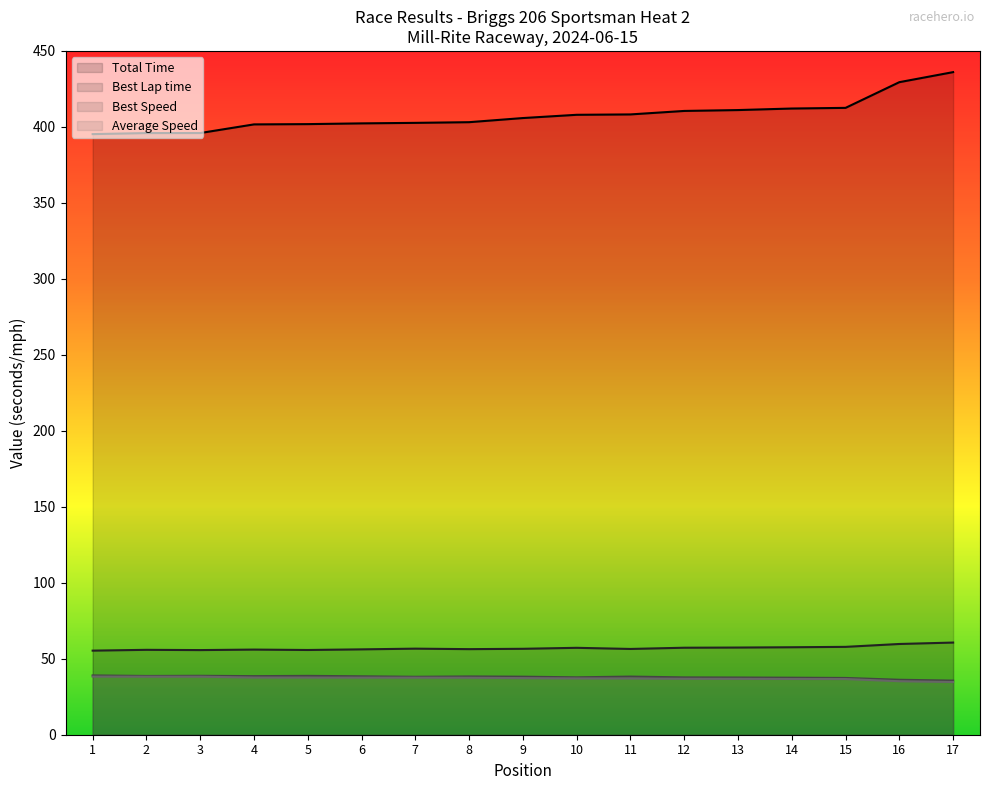

The Best Lap time series shows 37.5 at 9. True or false?

False